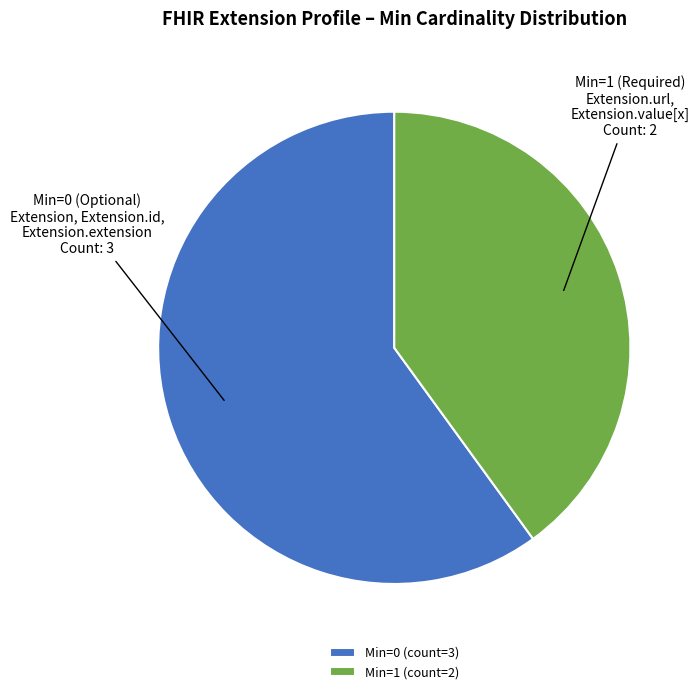

Which category has the smallest portion of the pie?

Min=1 (count=2)